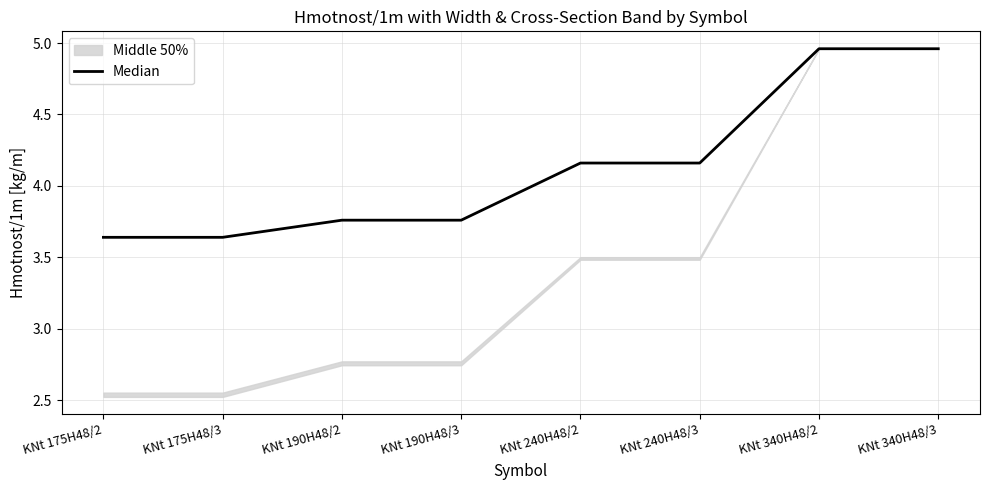

True or false: the data shows 6.7 at KNt 190H48/2.

False